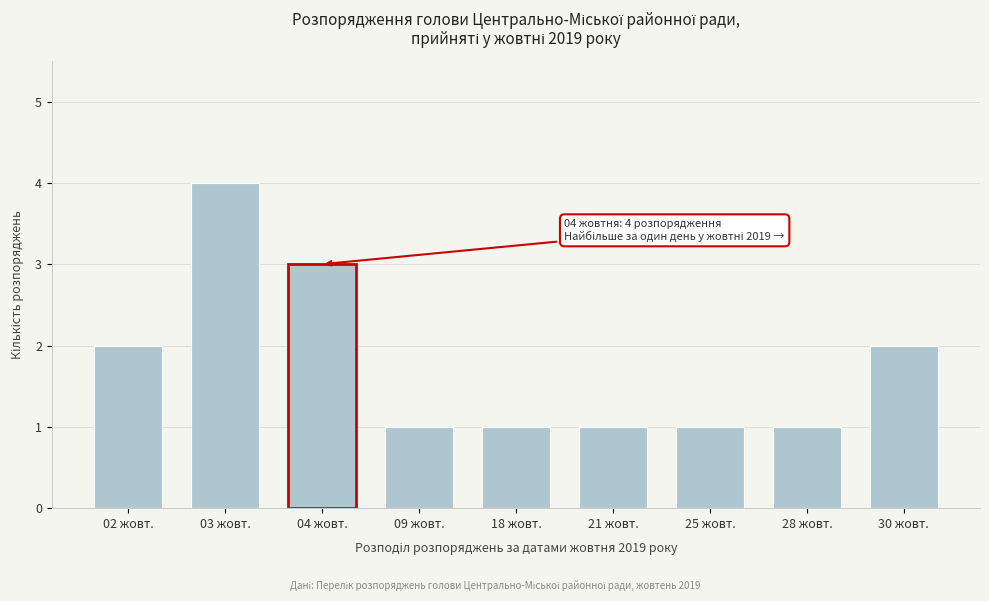

Reading left to right, extract all data points from this chart.

2	4	3	1	1	1	1	1	2